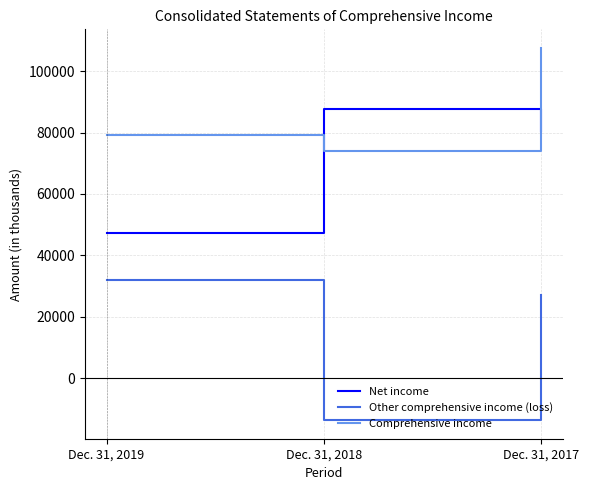

Which series has the largest range (max minus min)?

Other comprehensive income (loss)